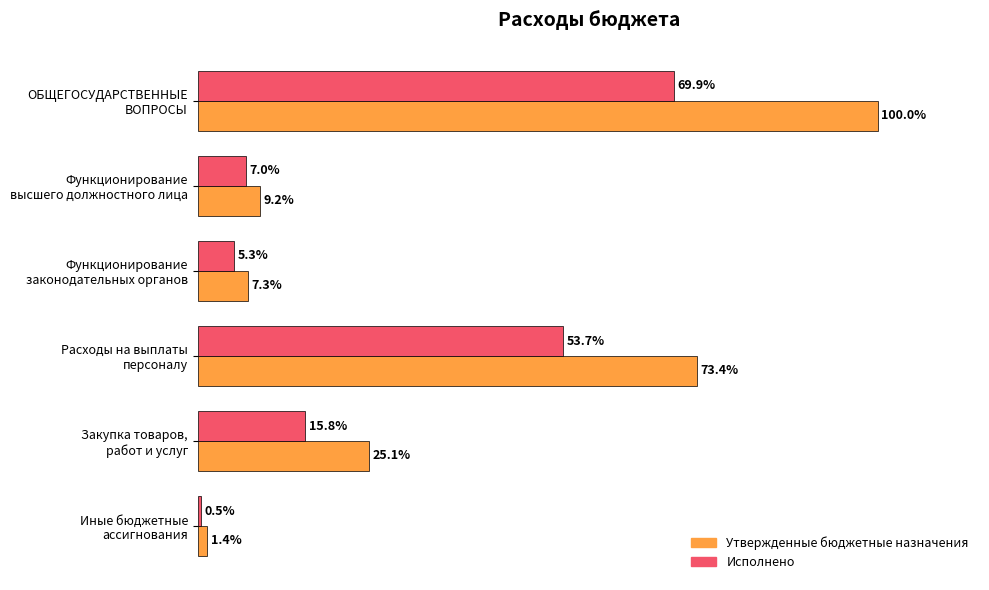

Which series has the largest total across all categories?

Утвержденные бюджетные назначения